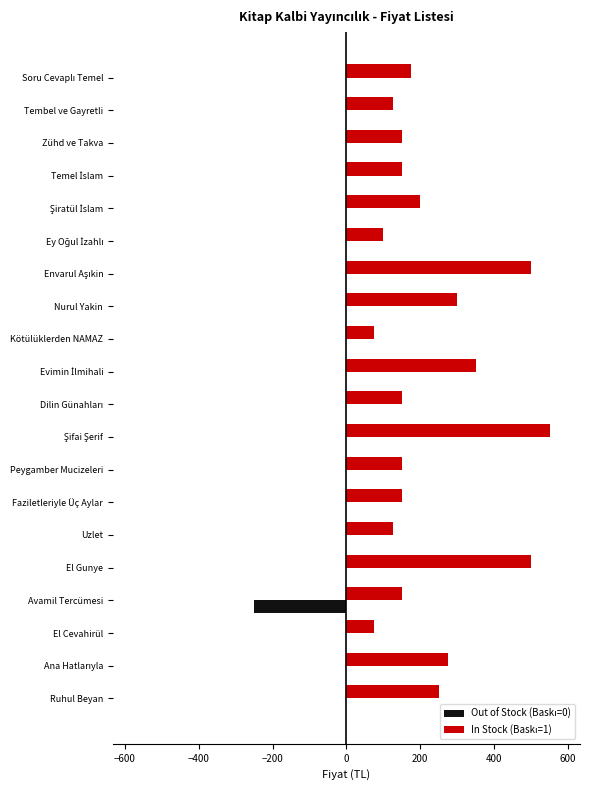

What is the greatest value displayed?

550